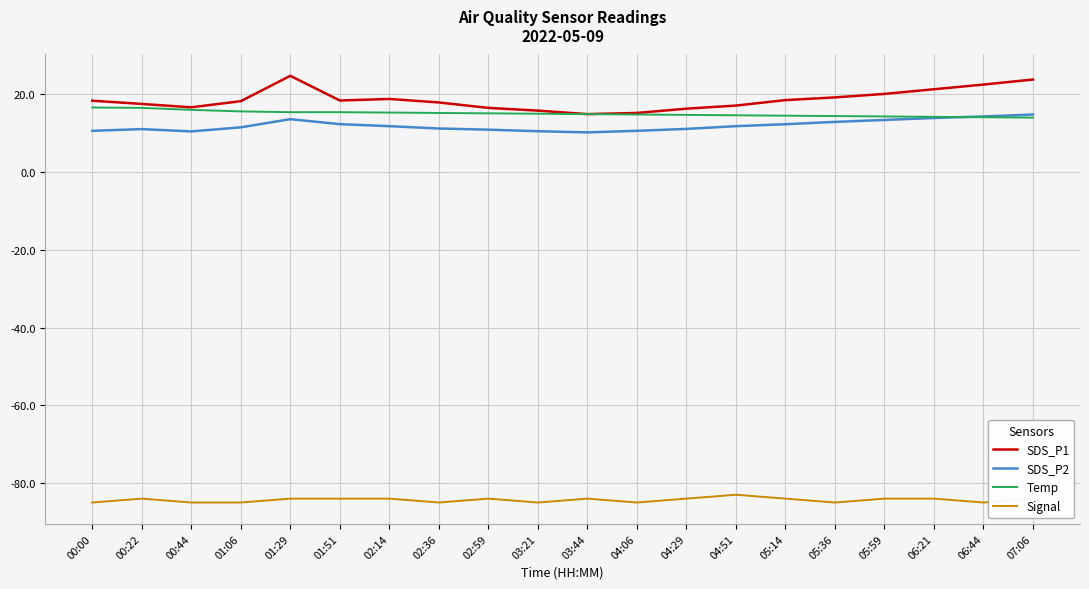

True or false: SDS_P1 and Signal cross at least once.

False